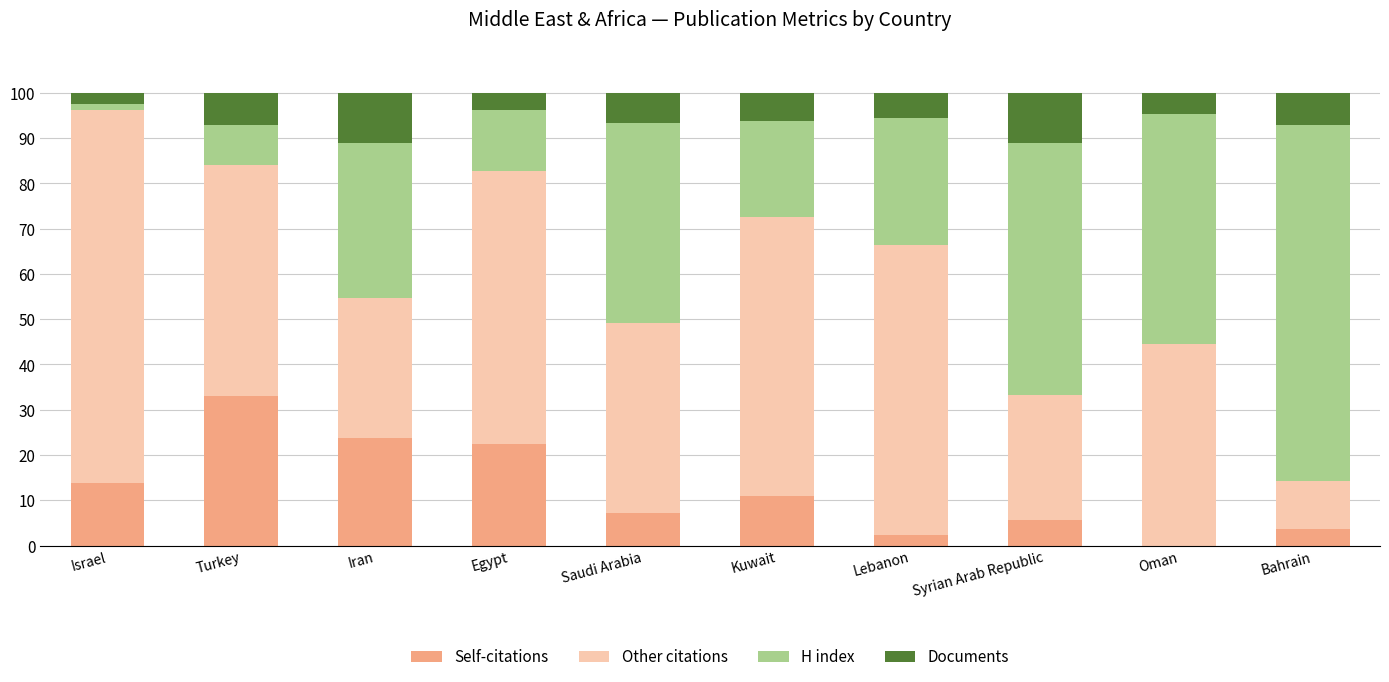

What are all the series names shown in the legend?

Self-citations, Other citations, H index, Documents